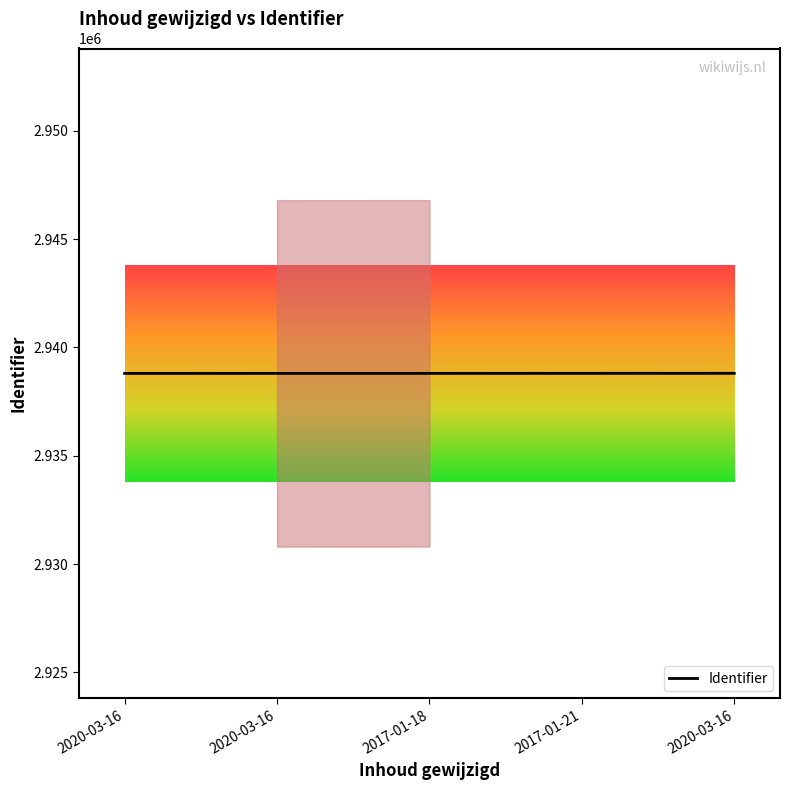

What is the sum of all values?

14694020